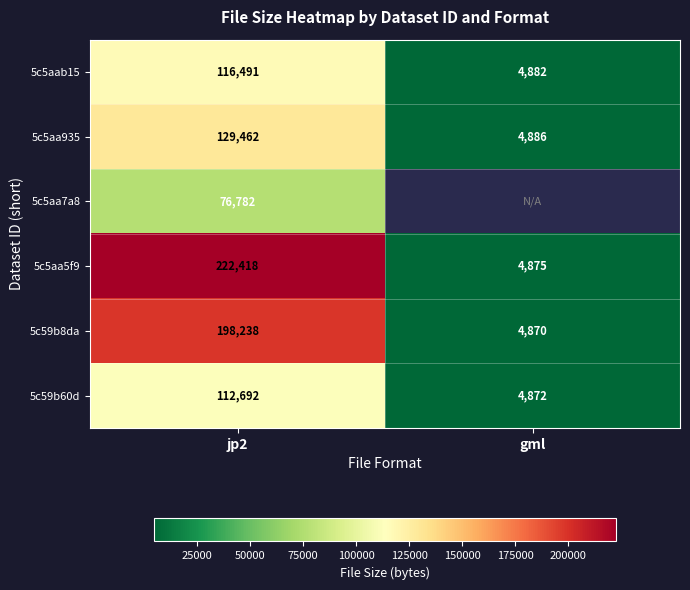

Is the value of 5c59b60d at gml greater than the value of 5c5aa935 at gml?

No